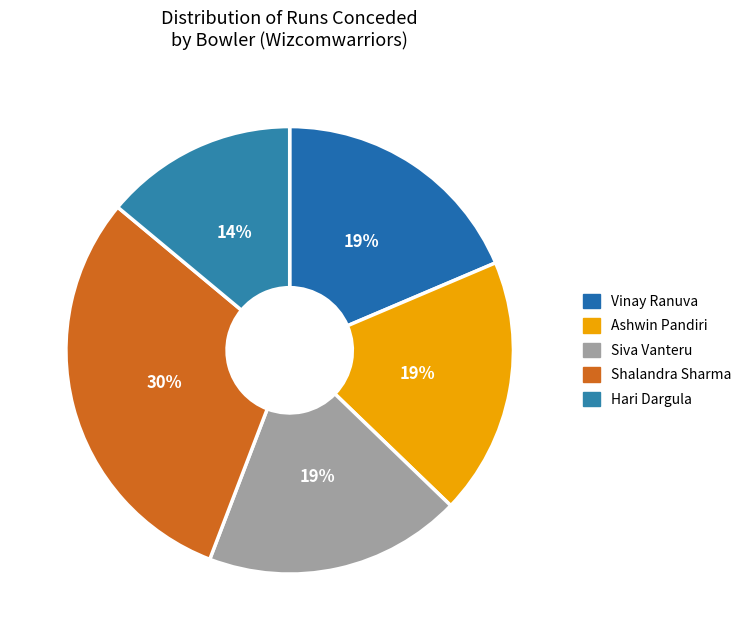

True or false: Vinay Ranuva accounts for 6% of the total.

False